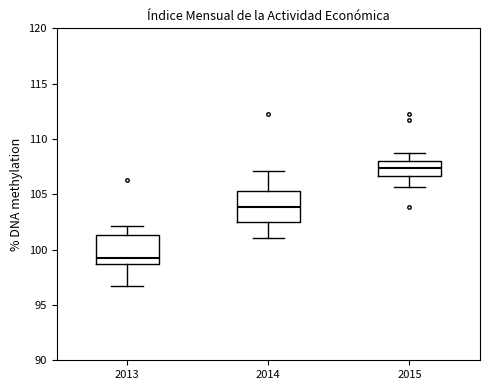

Which box has the highest median line?

2015